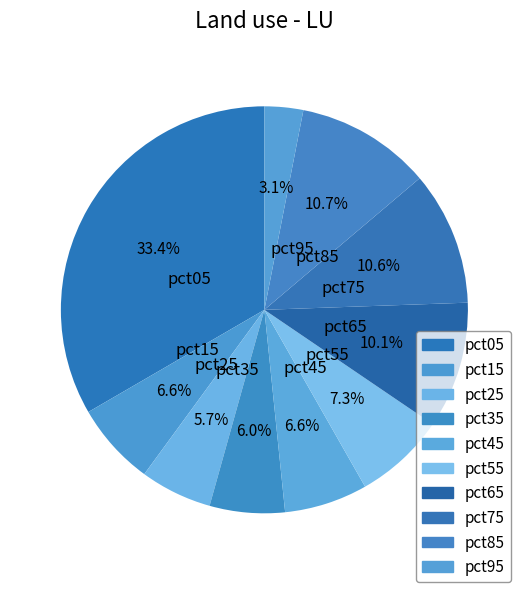

What is the total percentage of pct25 and pct05?

39.1%